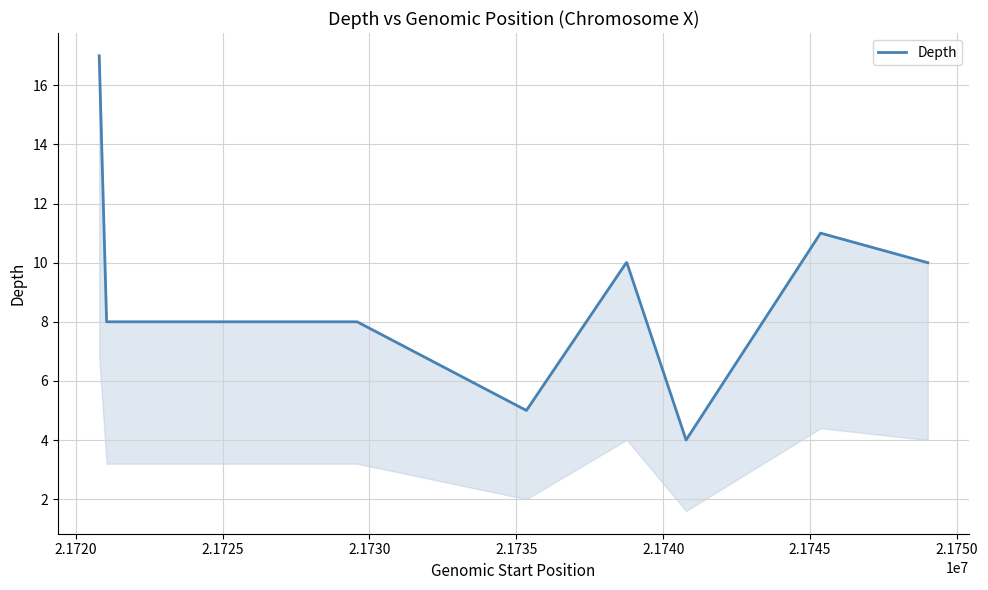

What is the difference between the second highest and minimum values?

7